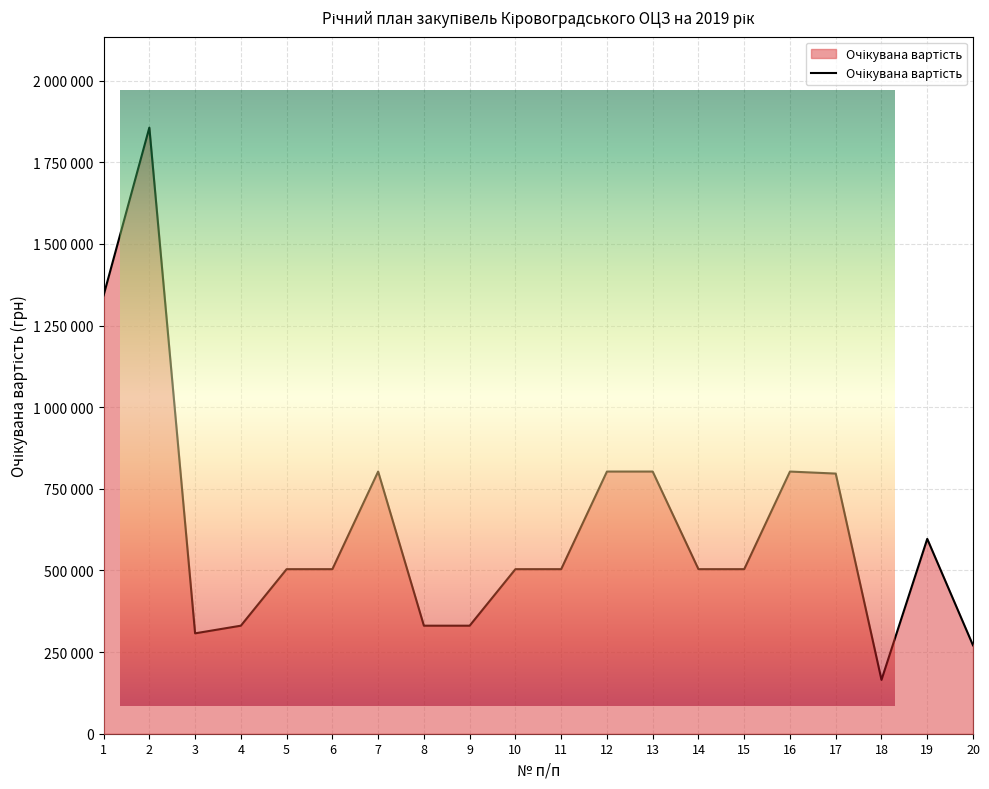

What is the approximate value at 10?

504020.0